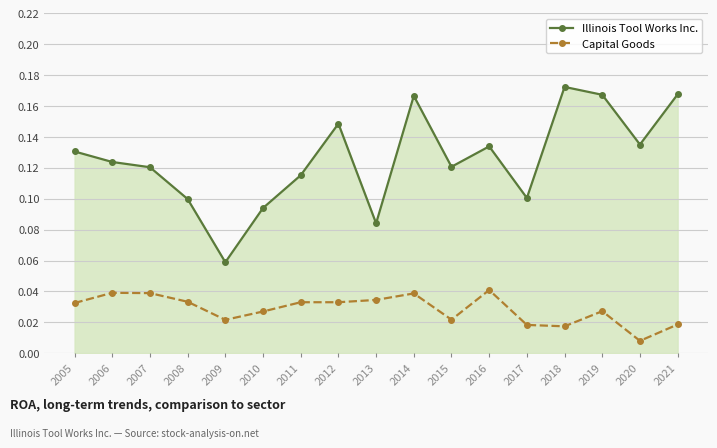

Which category has the lowest value across all series?

2020